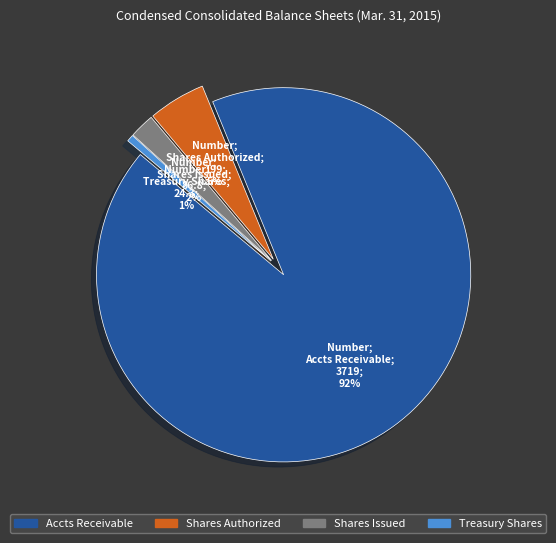

Rank the categories by value from lowest to highest.

Treasury Shares, Shares Issued, Shares Authorized, Accts Receivable